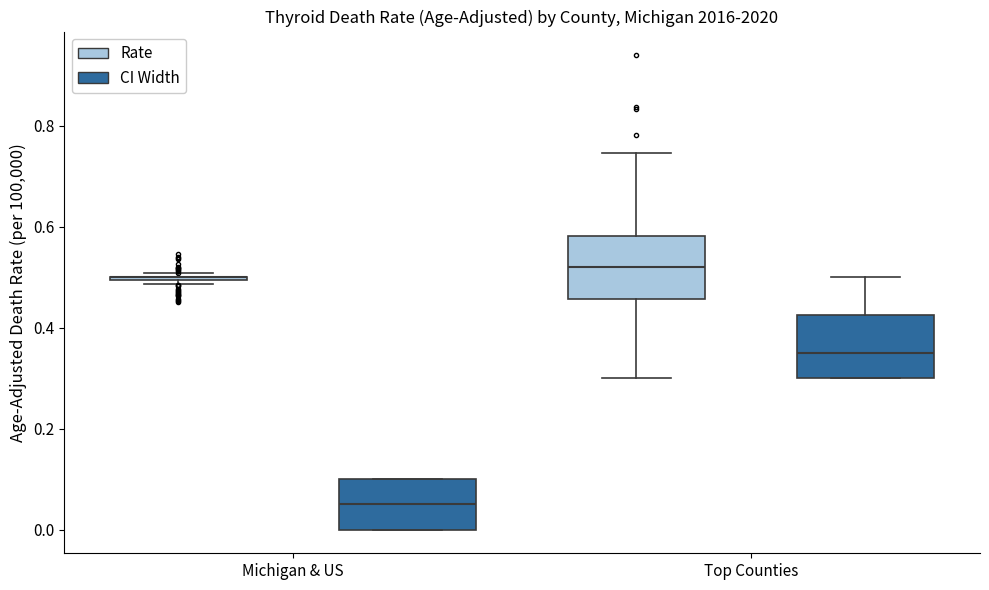

Where does the median line of the box for Top Counties (CI Width) sit on the y-axis? The values are not printed on the chart, so give them approximately, as read against the axis.

0.36